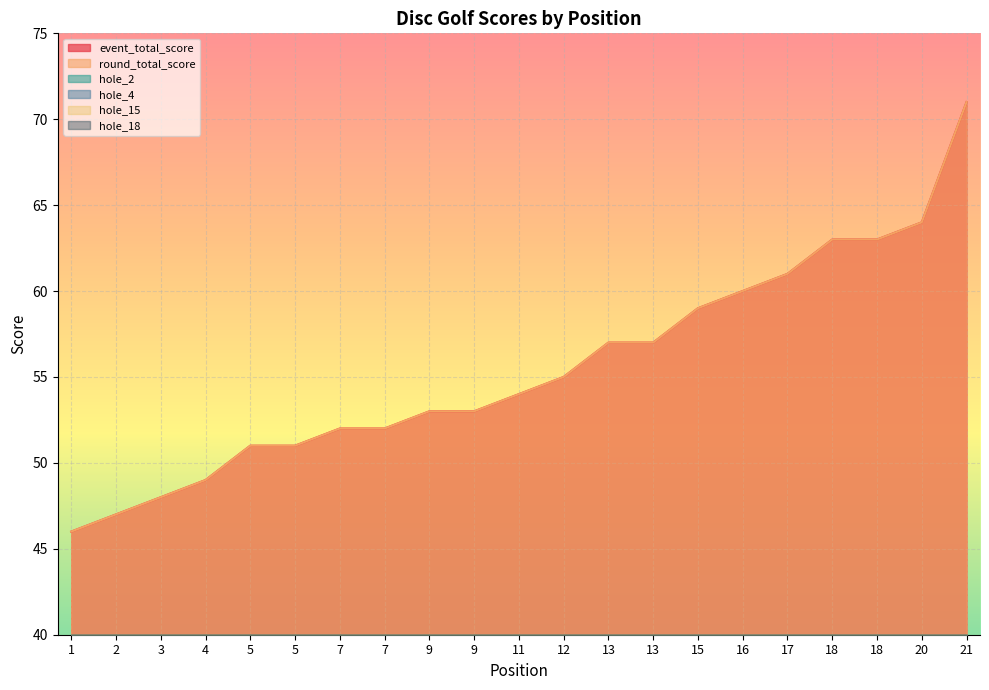

The value of hole_15 at 13 is 3. True or false?

True